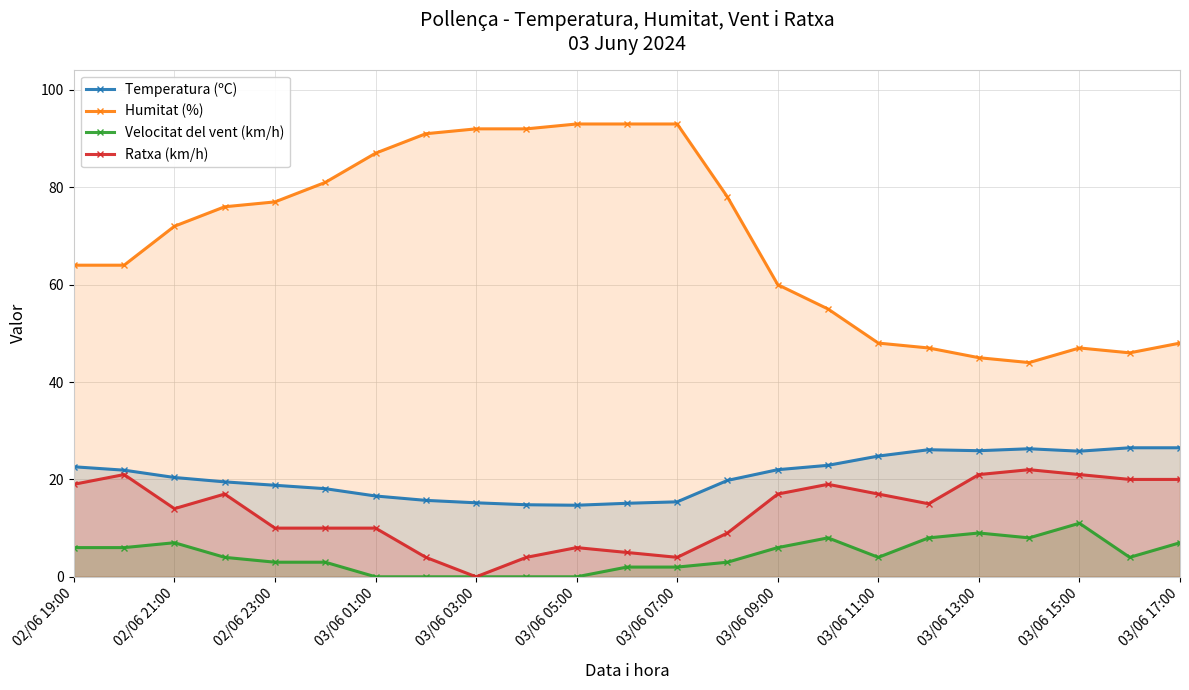

The value of Temperatura (ºC) at 13 is 28.8. True or false?

False